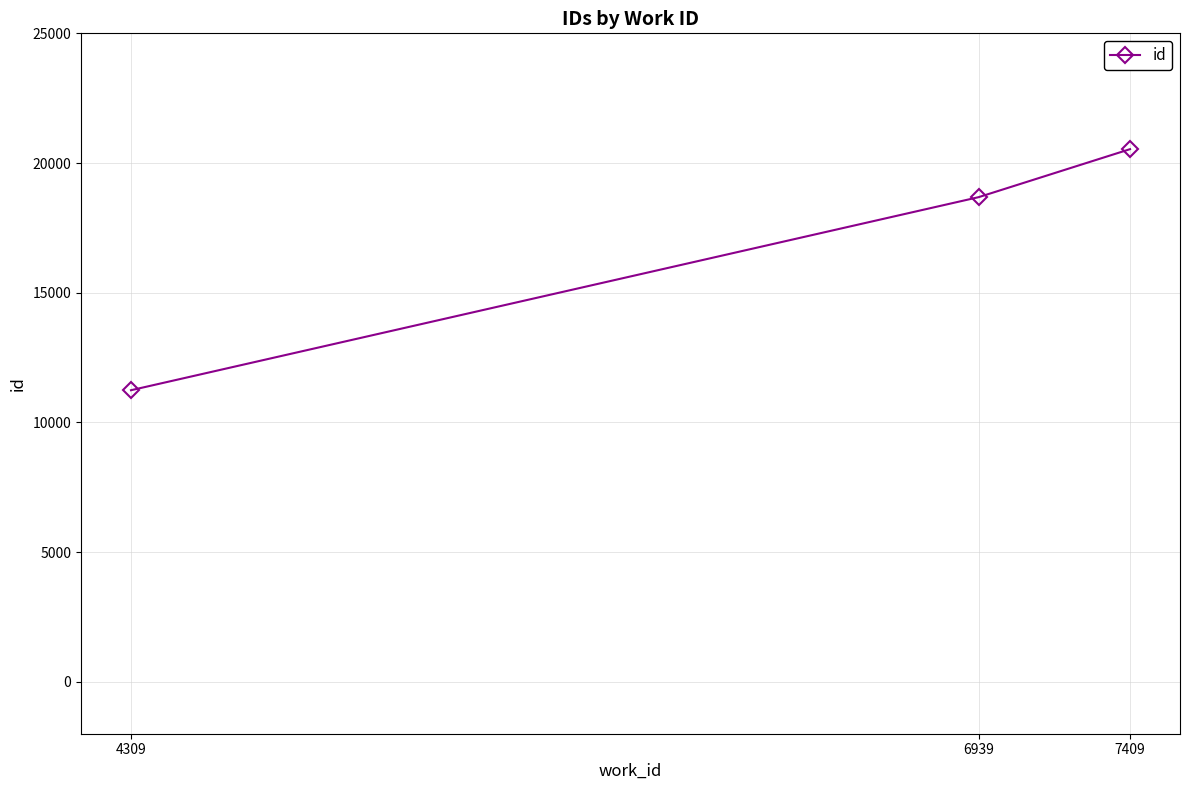

The chart shows a value of 20535 at 7409. True or false?

True